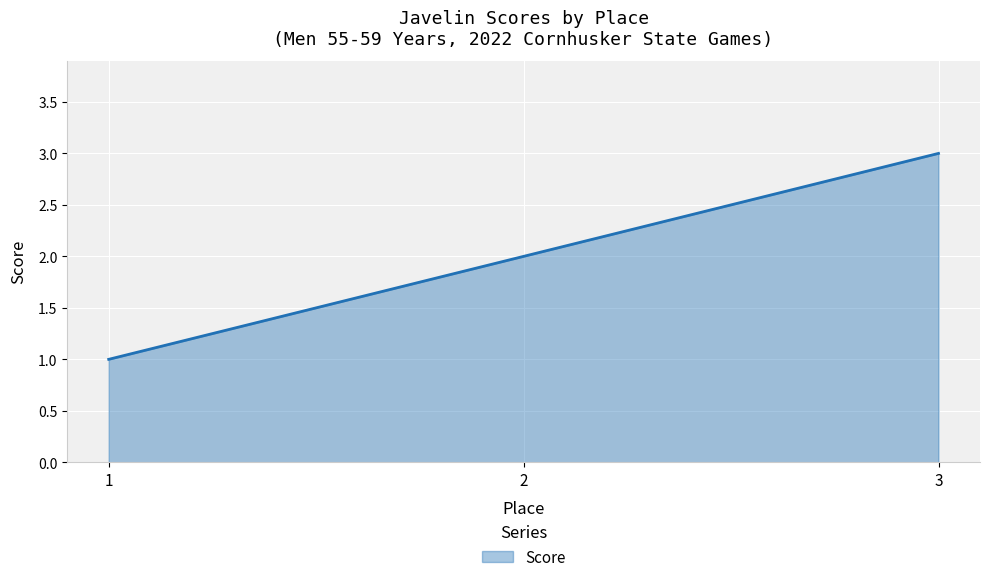

The chart shows a value of 3 at 3. True or false?

True